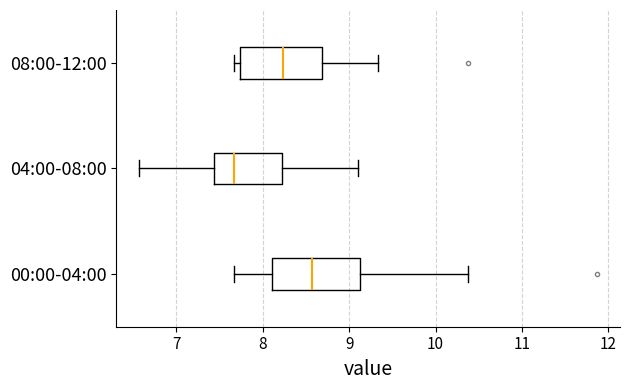

Which box's median line is the furthest to the left?

04:00-08:00